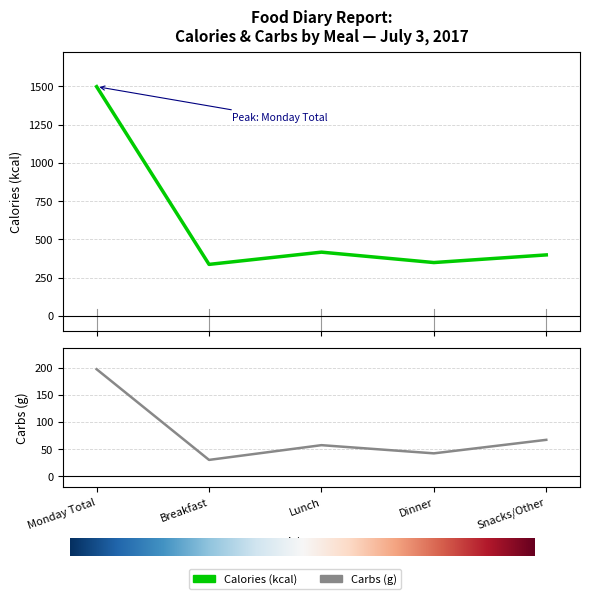

What is the difference between the Cals (kcal) values at Snacks/Other and Dinner?

50.0